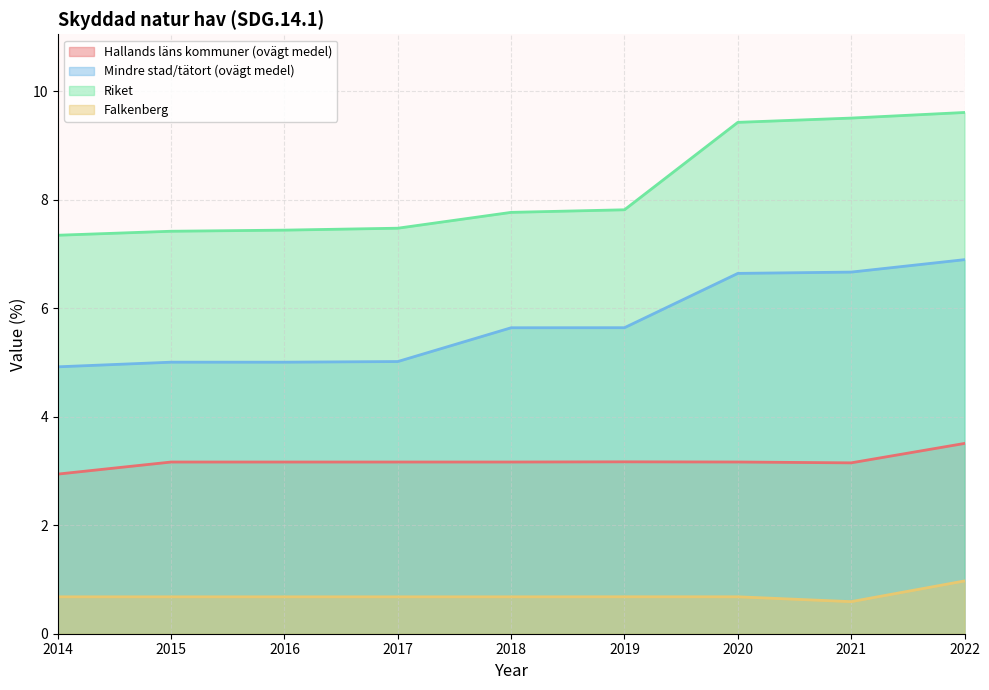

What is the greatest value displayed?

9.6